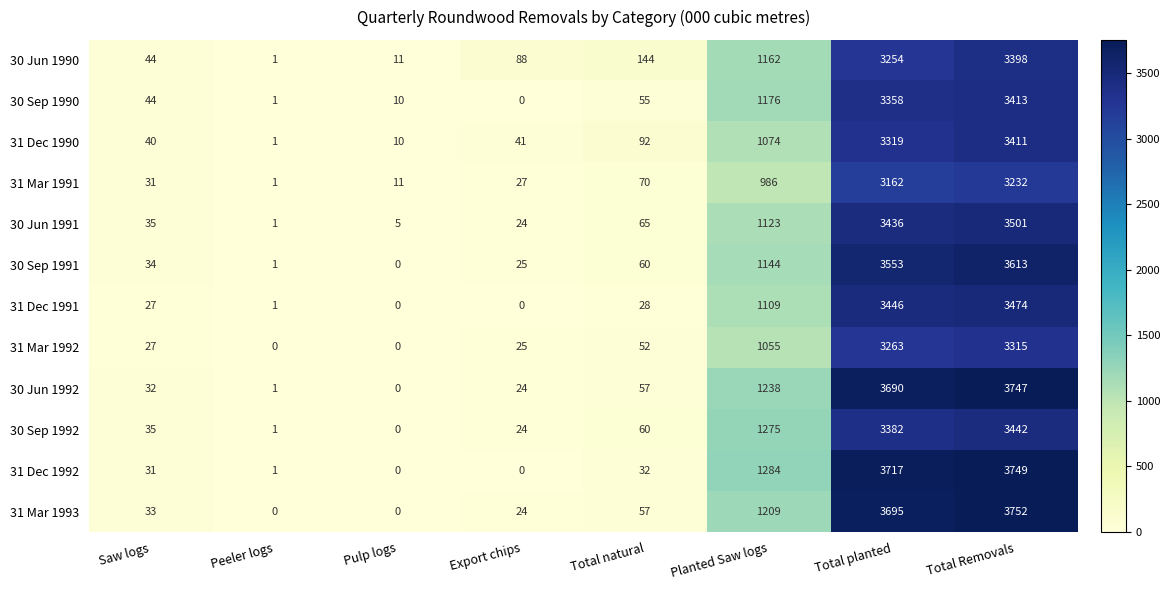

What is the maximum value shown in the chart?

3752